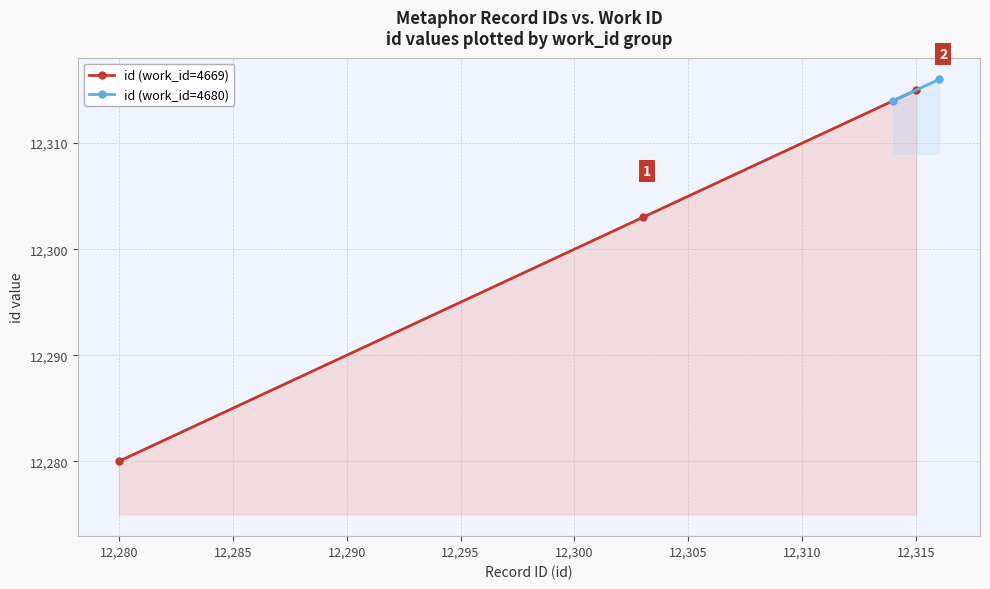

The id (work_id=4669) series shows 17447 at 12,280. True or false?

False